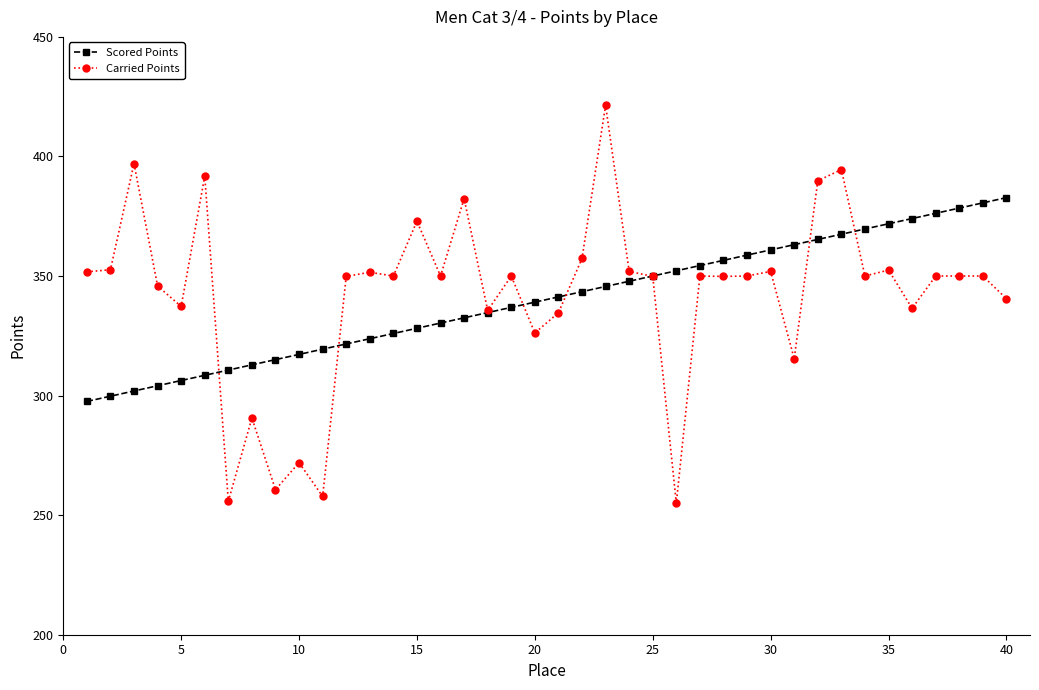

How many data points in Scored Points are above 341?

20